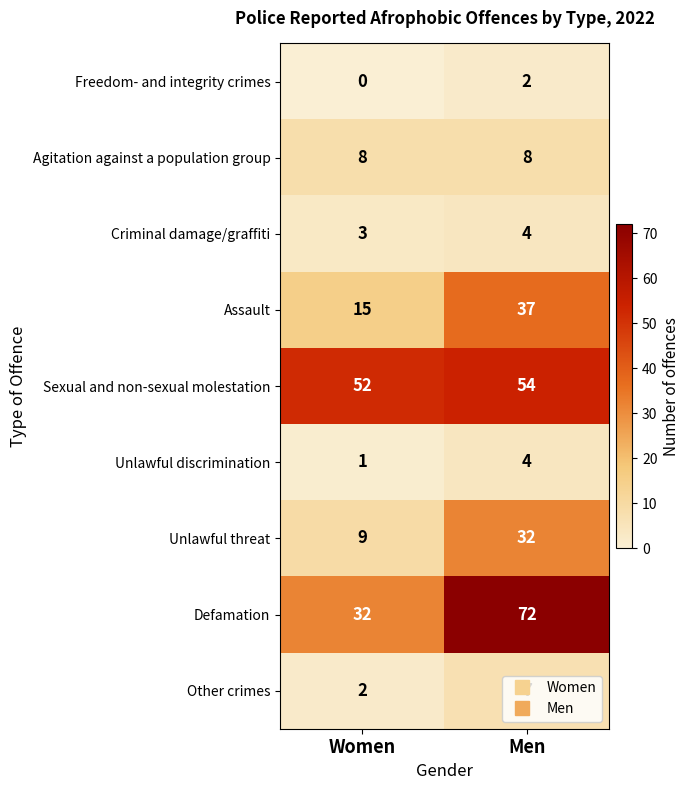

Rank the series at Women from highest to lowest value.

Sexual and non-sexual molestation, Defamation, Assault, Unlawful threat, Agitation against a population group, Criminal damage/graffiti, Other crimes, Unlawful discrimination, Freedom- and integrity crimes